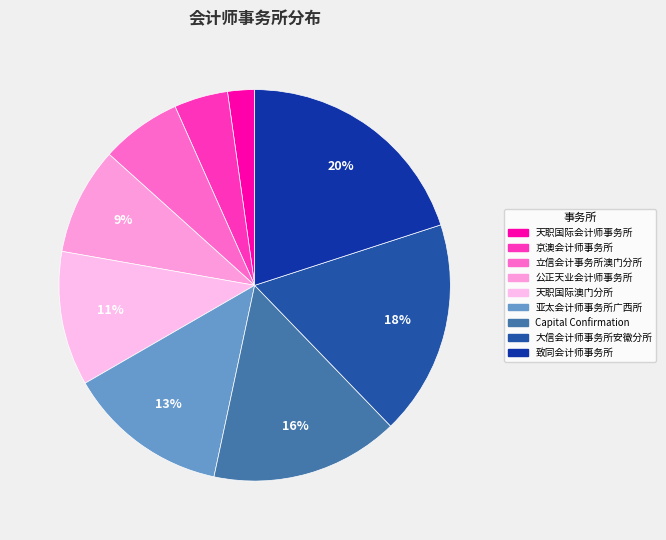

How many segments does this pie chart have?

9